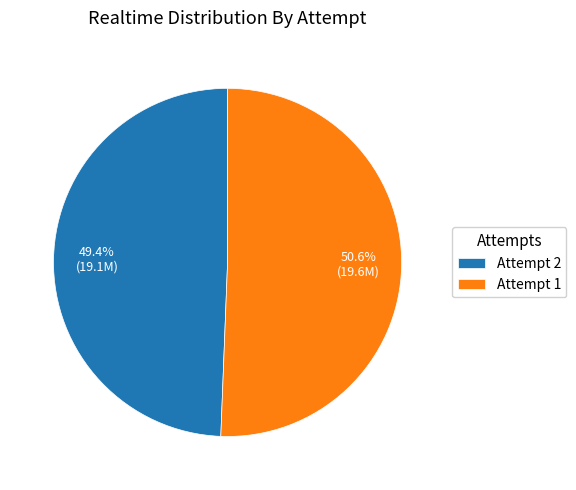

Which category has the biggest portion of the pie?

Attempt 1